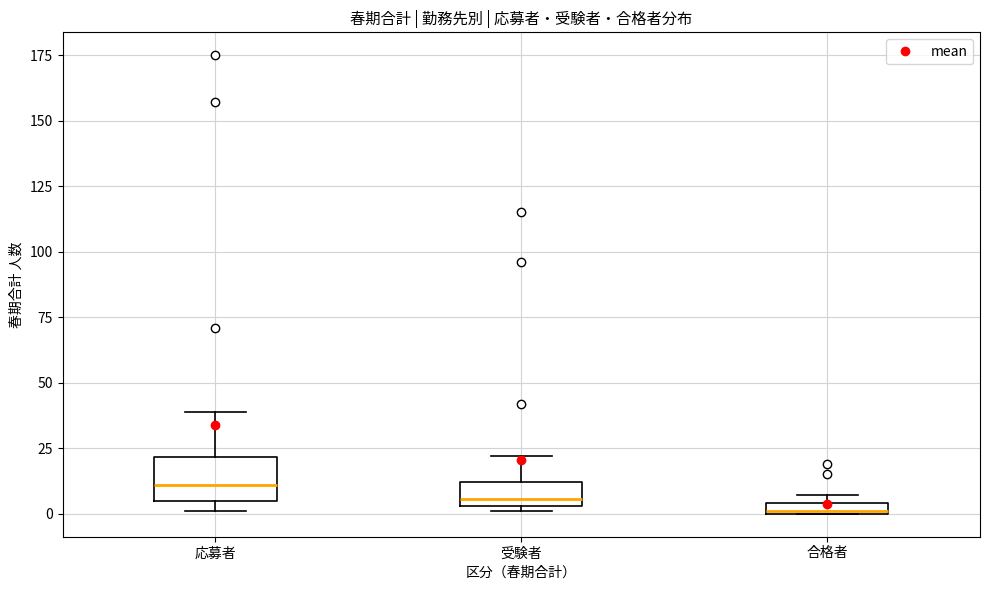

Comparing the boxes themselves (not the whiskers), which one is the tallest?

応募者